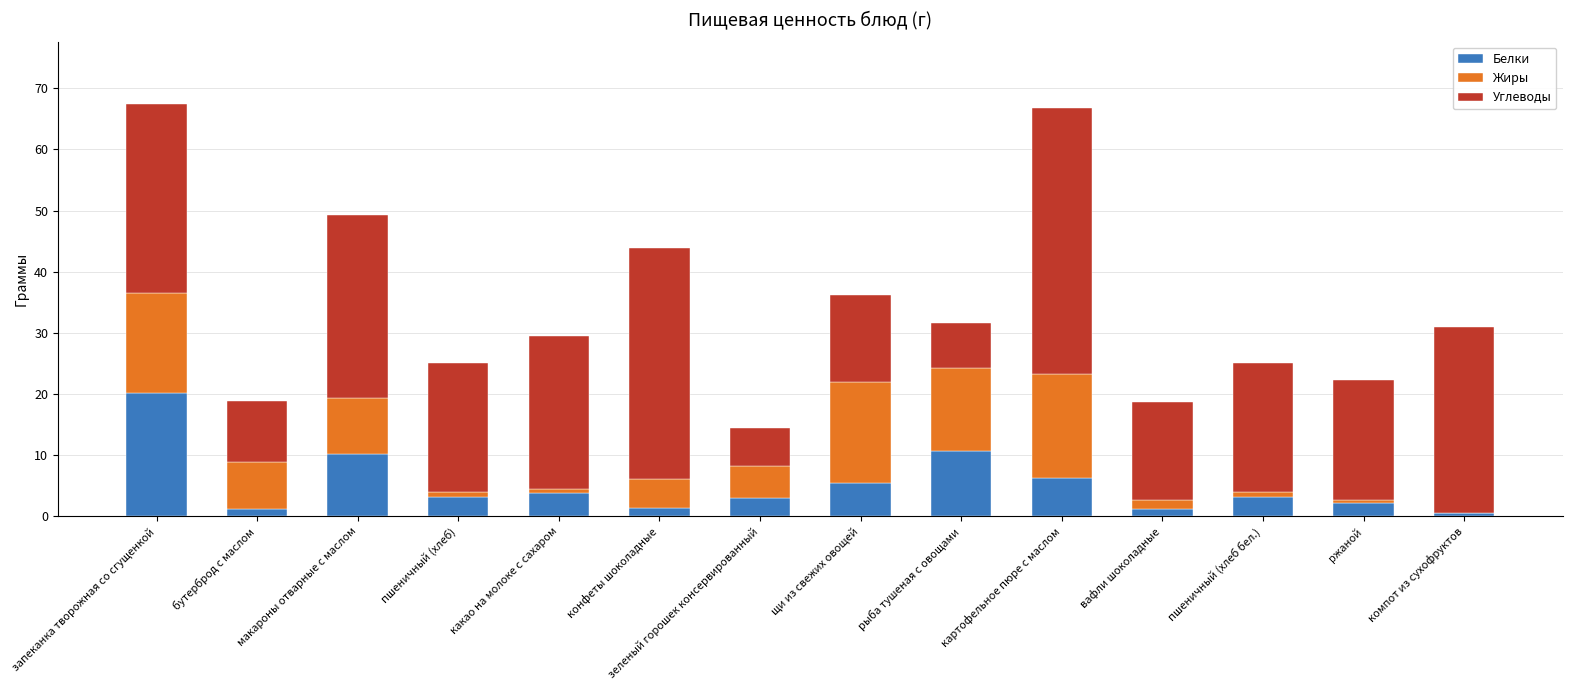

What is the approximate value of Белки at рыба тушеная с овощами?

10.7